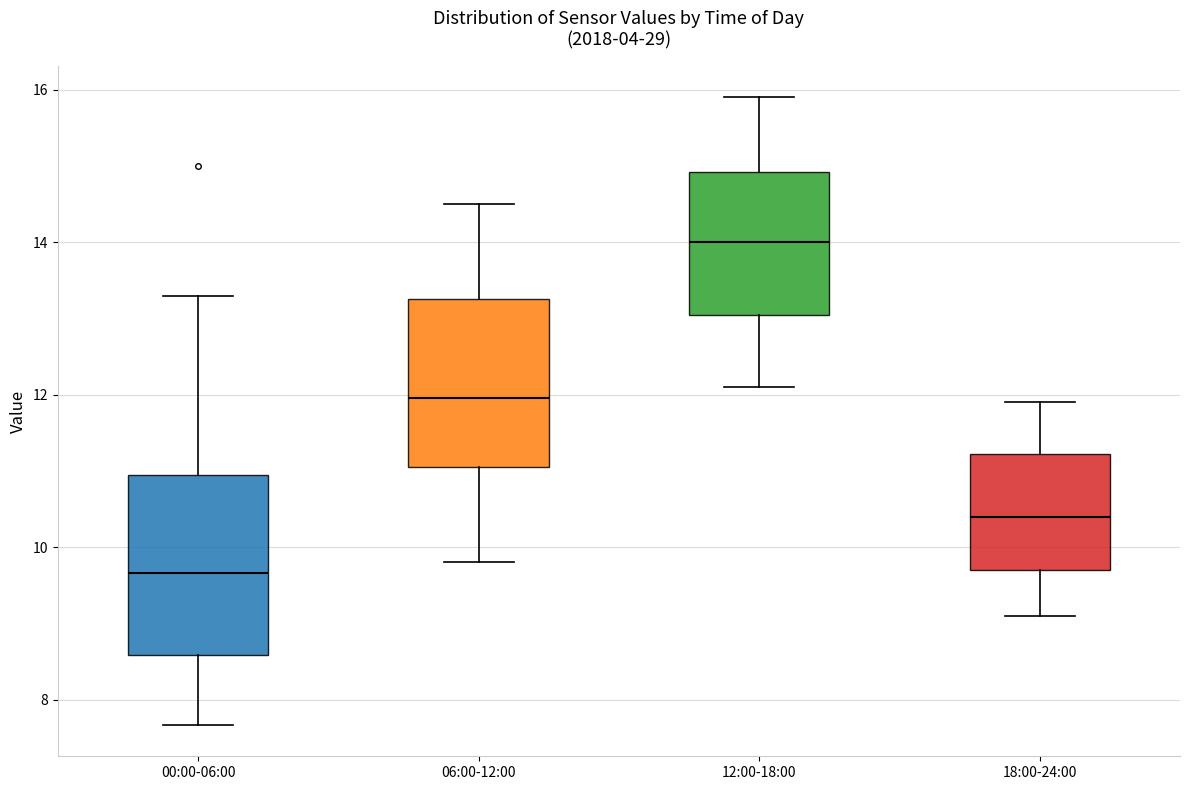

Where is the upper edge of the box for 12:00-18:00 on the y-axis? The values are not printed on the chart, so give them approximately, as read against the axis.

15.0